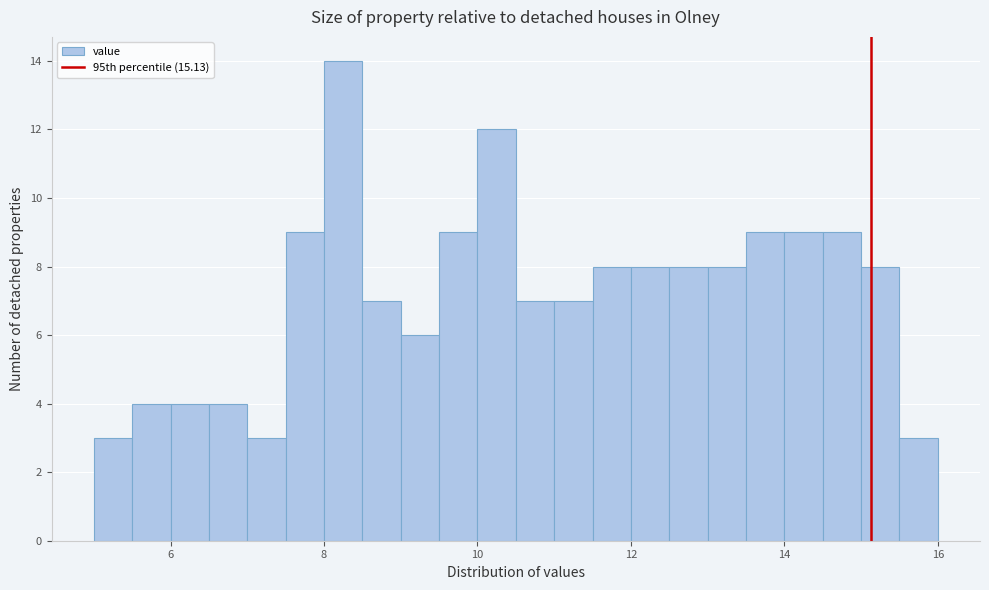

Around what value on the x-axis is the tallest bar? Give the approximate position of its centre, as read against the axis.

8.2